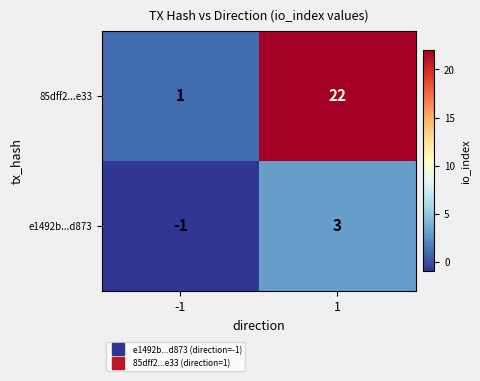

Reading left to right, transcribe all the data shown in this chart.

85dff2...e33: 1	22
e1492b...d873: -1	3